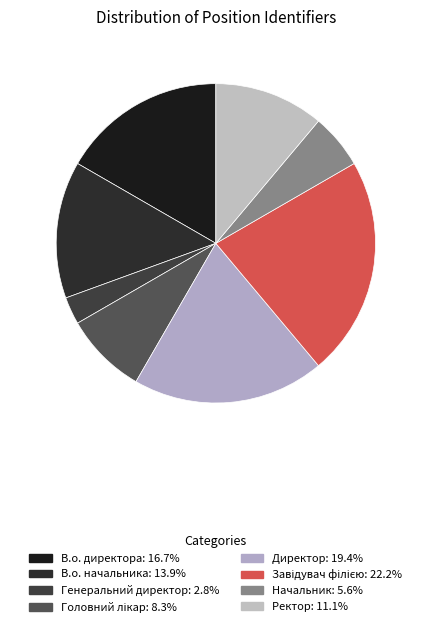

How many slices are in this pie chart?

8